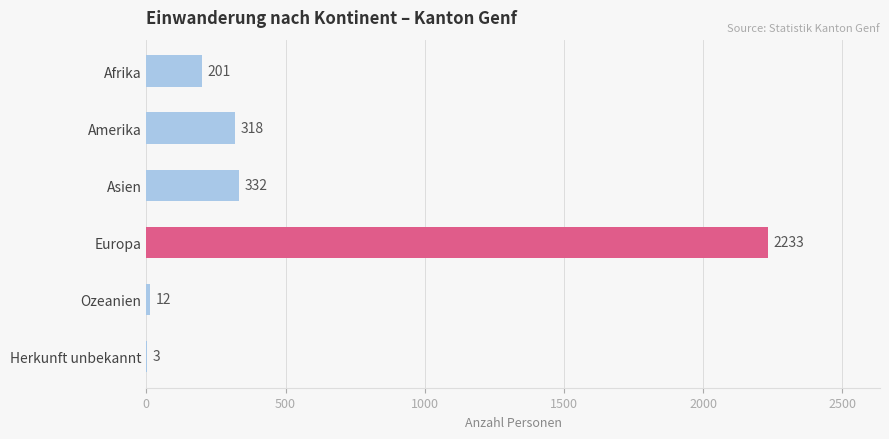

What is the greatest value displayed?

2233